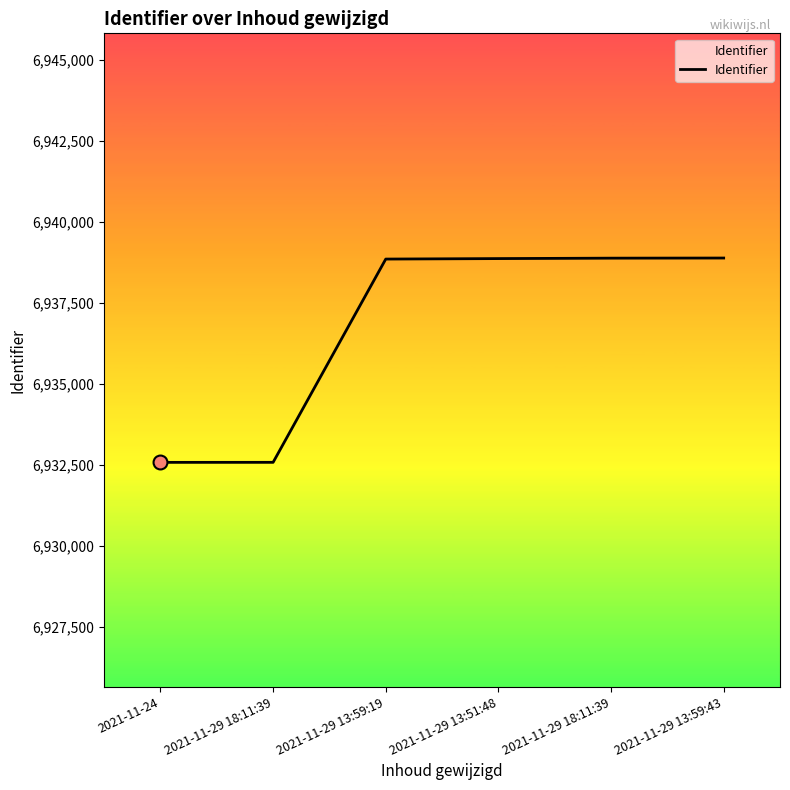

Count the number of data series in this chart.

1